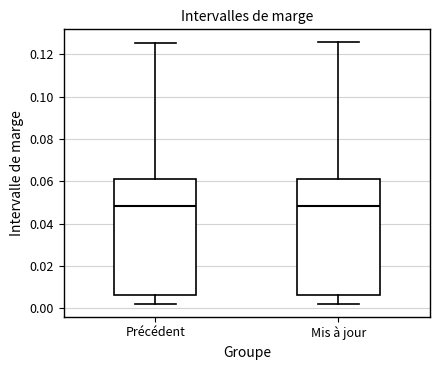

Reading left to right, read every box against the y-axis: the position of its median line, the range the box covers, and the ends of its whiskers. The values are not printed on the chart, so give them approximately, as read against the axis.

Précédent: median 0.048, box 0.006 to 0.060, whiskers 0.002 to 0.126
Mis à jour: median 0.048, box 0.006 to 0.060, whiskers 0.002 to 0.126